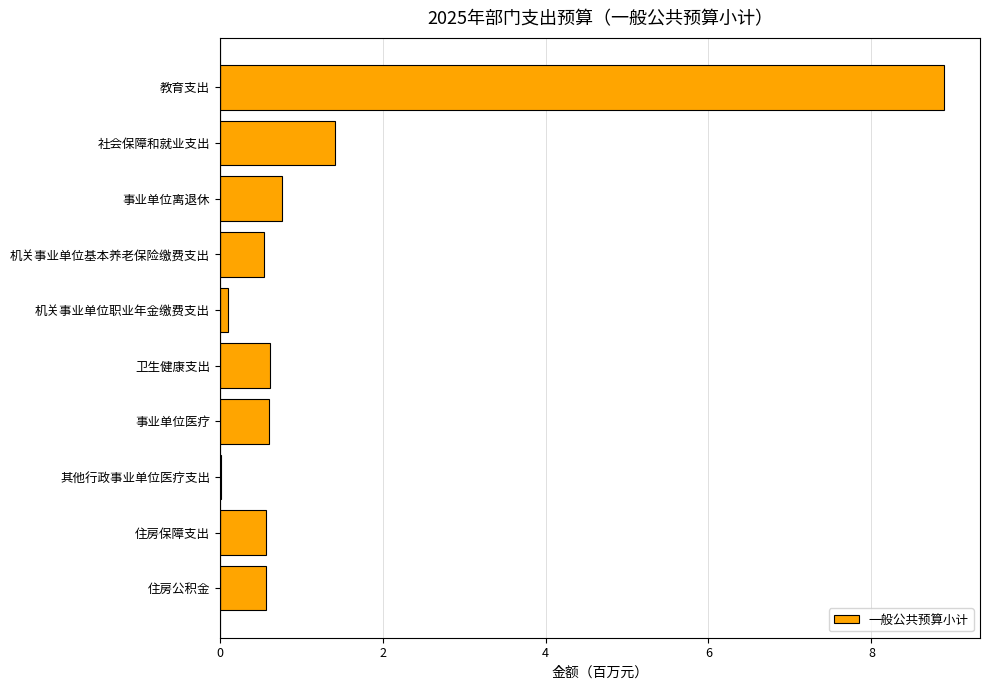

What is the sum of the values at 住房公积金 and 社会保障和就业支出?

2.0